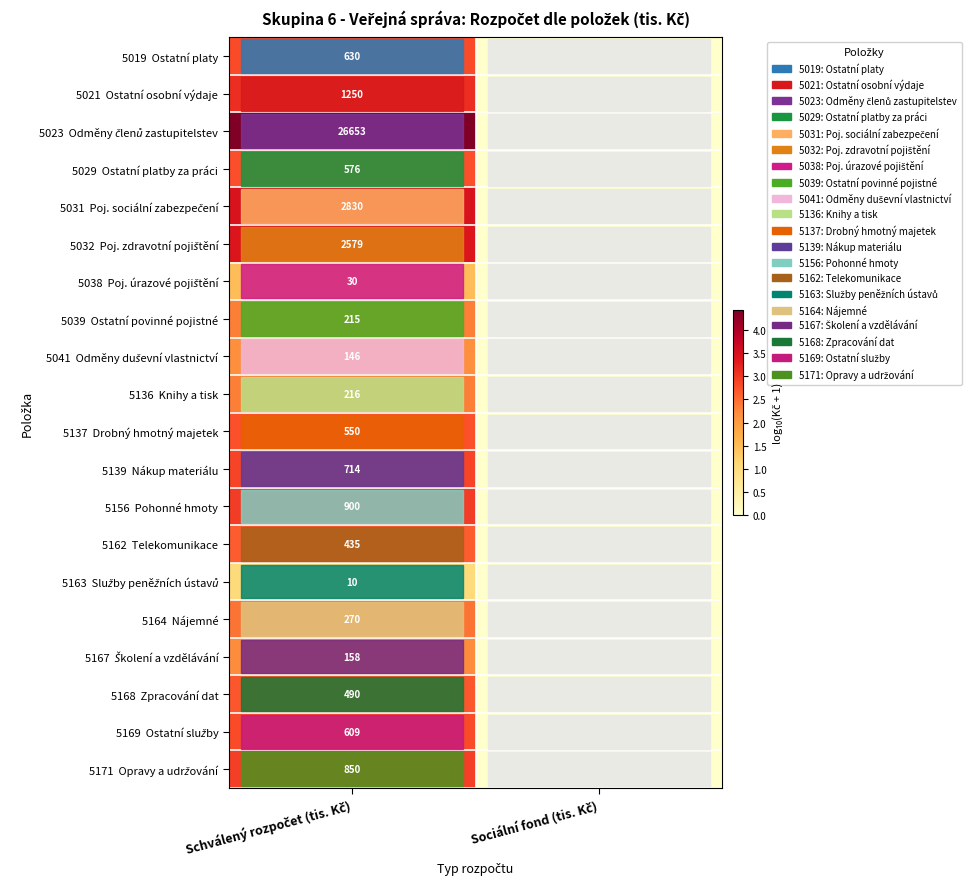

True or false: 5137 Drobný hmotný majetek has a value of 1.6 at Schválený rozpočet (tis. Kč).

False